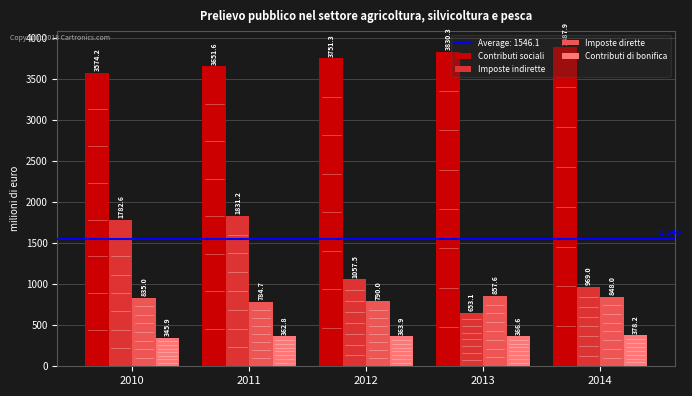

What is the smallest value displayed?

345.9